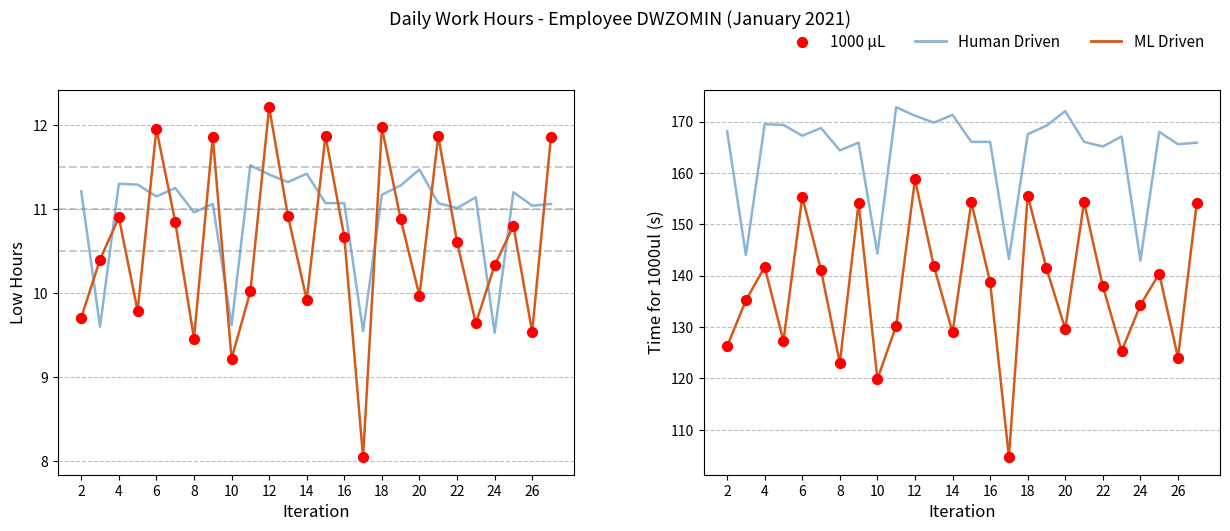

Which series reaches the minimum Y coordinate?

ML Driven